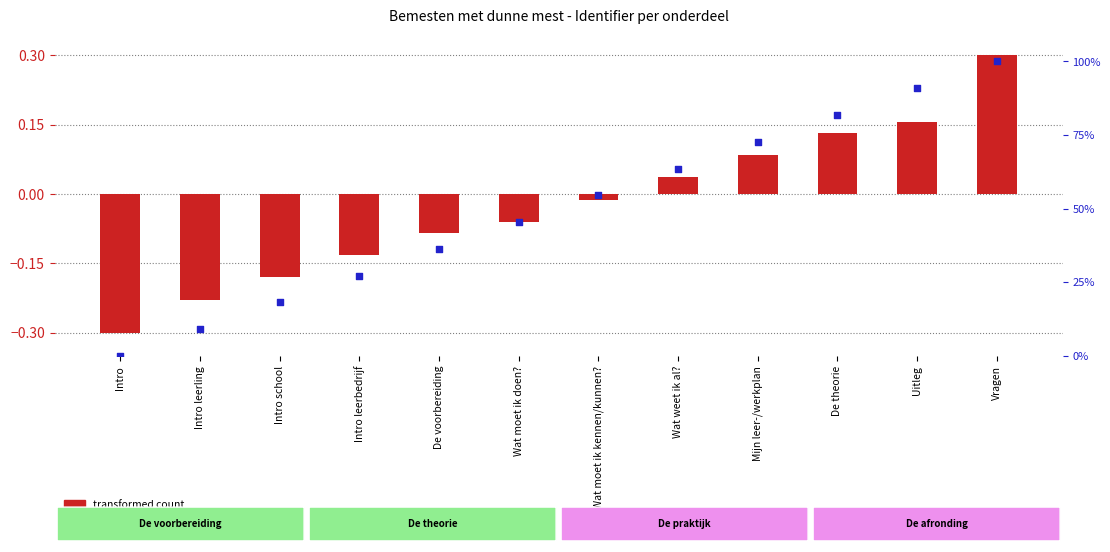

Which series contains the lowest Y value?

transformed count